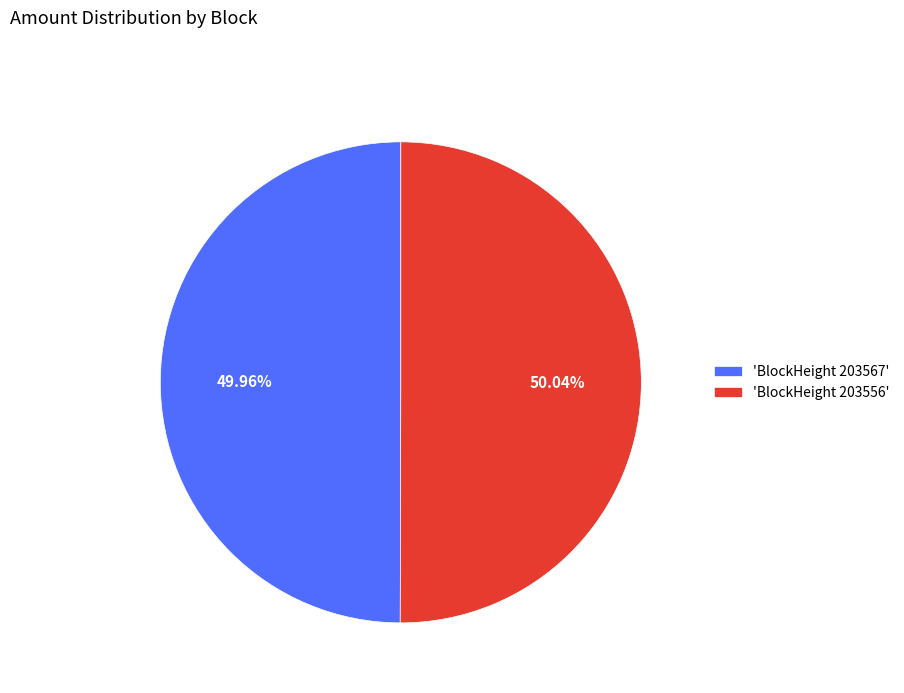

Combined, do 'BlockHeight 203556' and 'BlockHeight 203567' account for over 50%?

Yes